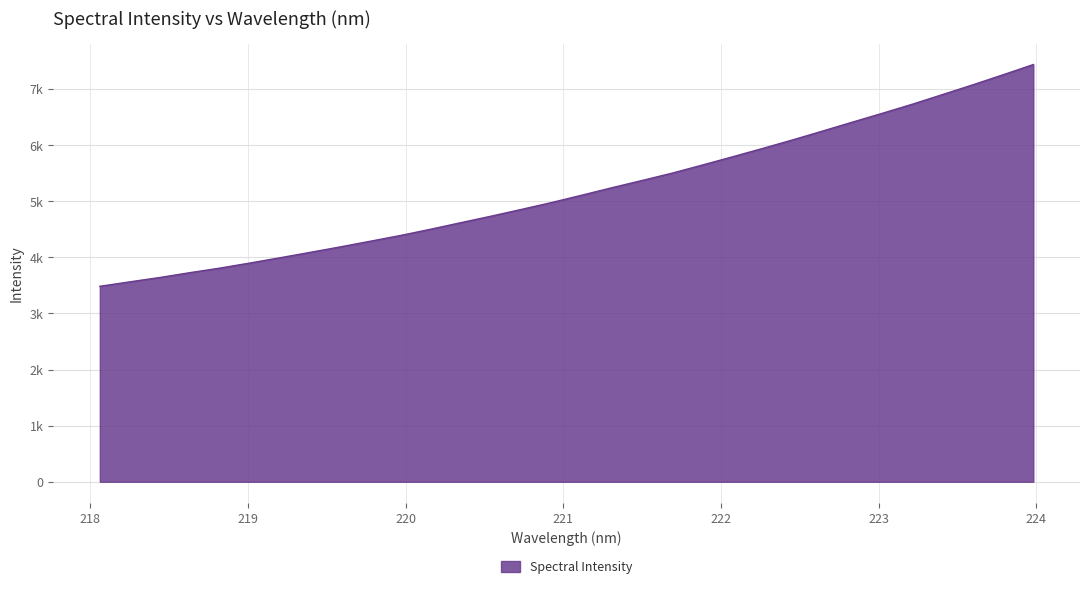

Does the chart display data point markers on the line(s)?

No